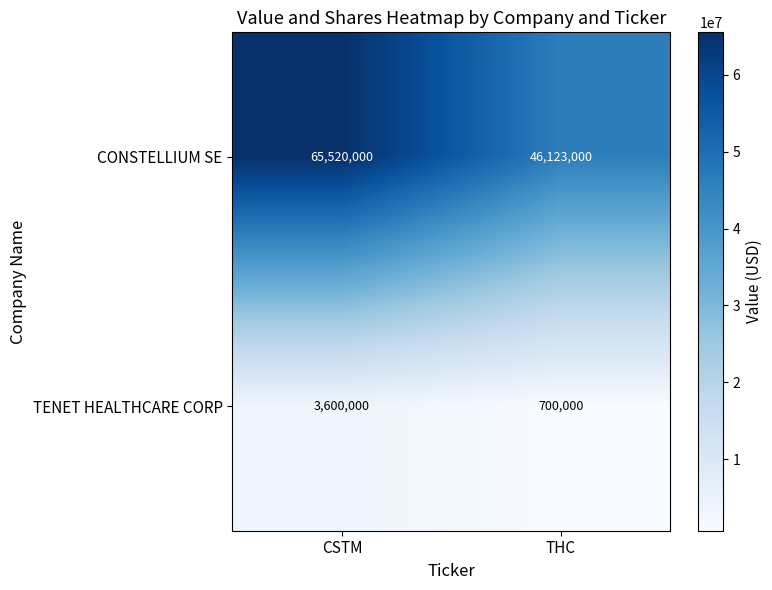

What value does the CONSTELLIUM SE series have at CSTM?

65520000